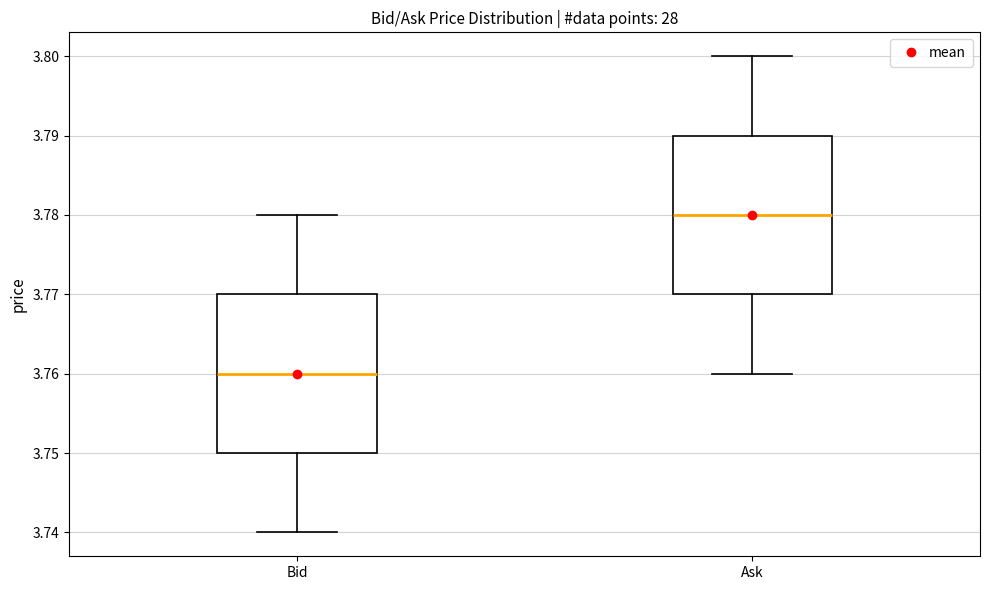

Reading left to right, transcribe this box plot: for each box, give where its median line is, the range the box spans, and where its two whiskers end, as read against the y-axis. The values are not printed on the chart, so give them approximately, as read against the axis.

Bid: median 3.76, box 3.75 to 3.77, whiskers 3.74 to 3.78
Ask: median 3.78, box 3.77 to 3.79, whiskers 3.76 to 3.80